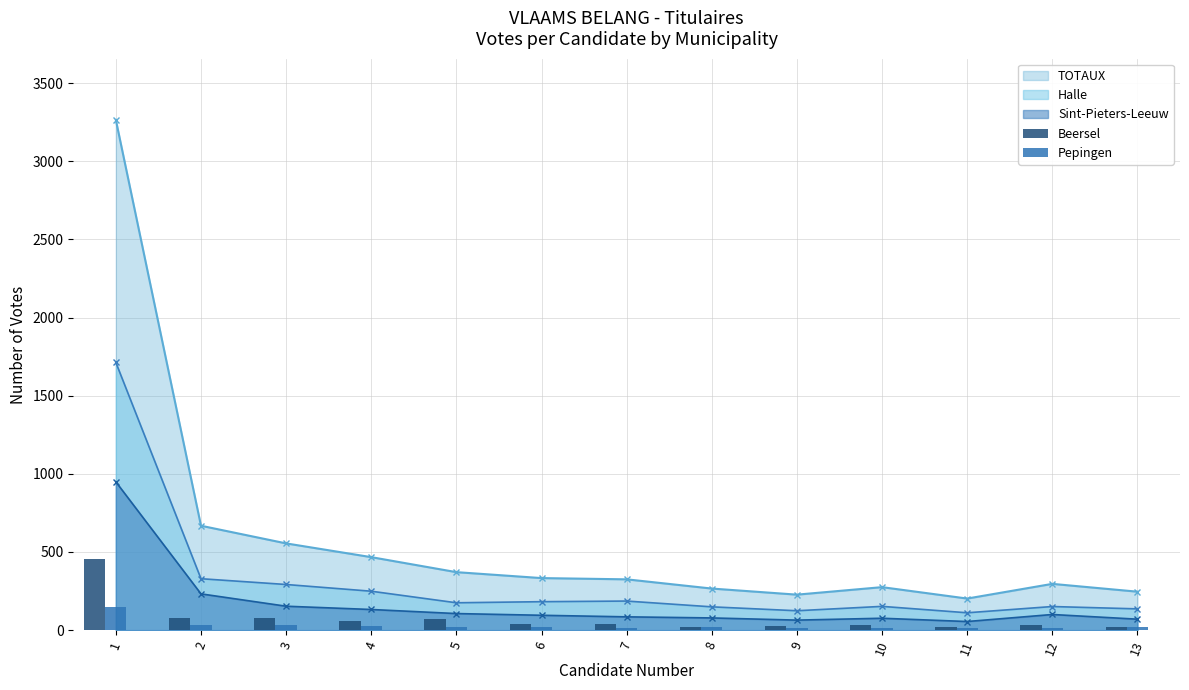

The value of Beersel at 5 is 72. True or false?

True